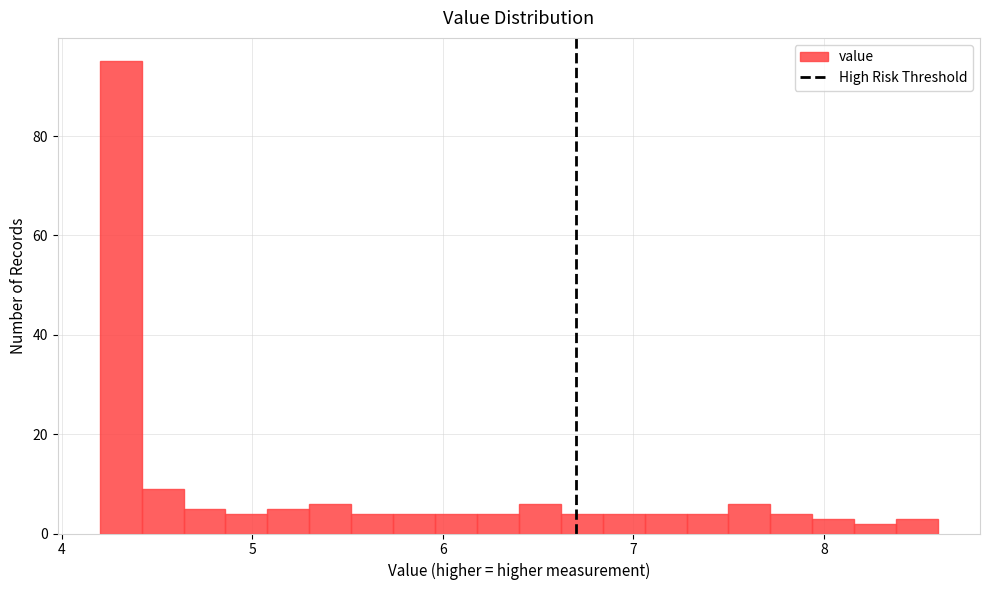

Around what value on the x-axis is the tallest bar? Give the approximate position of its centre, as read against the axis.

4.3